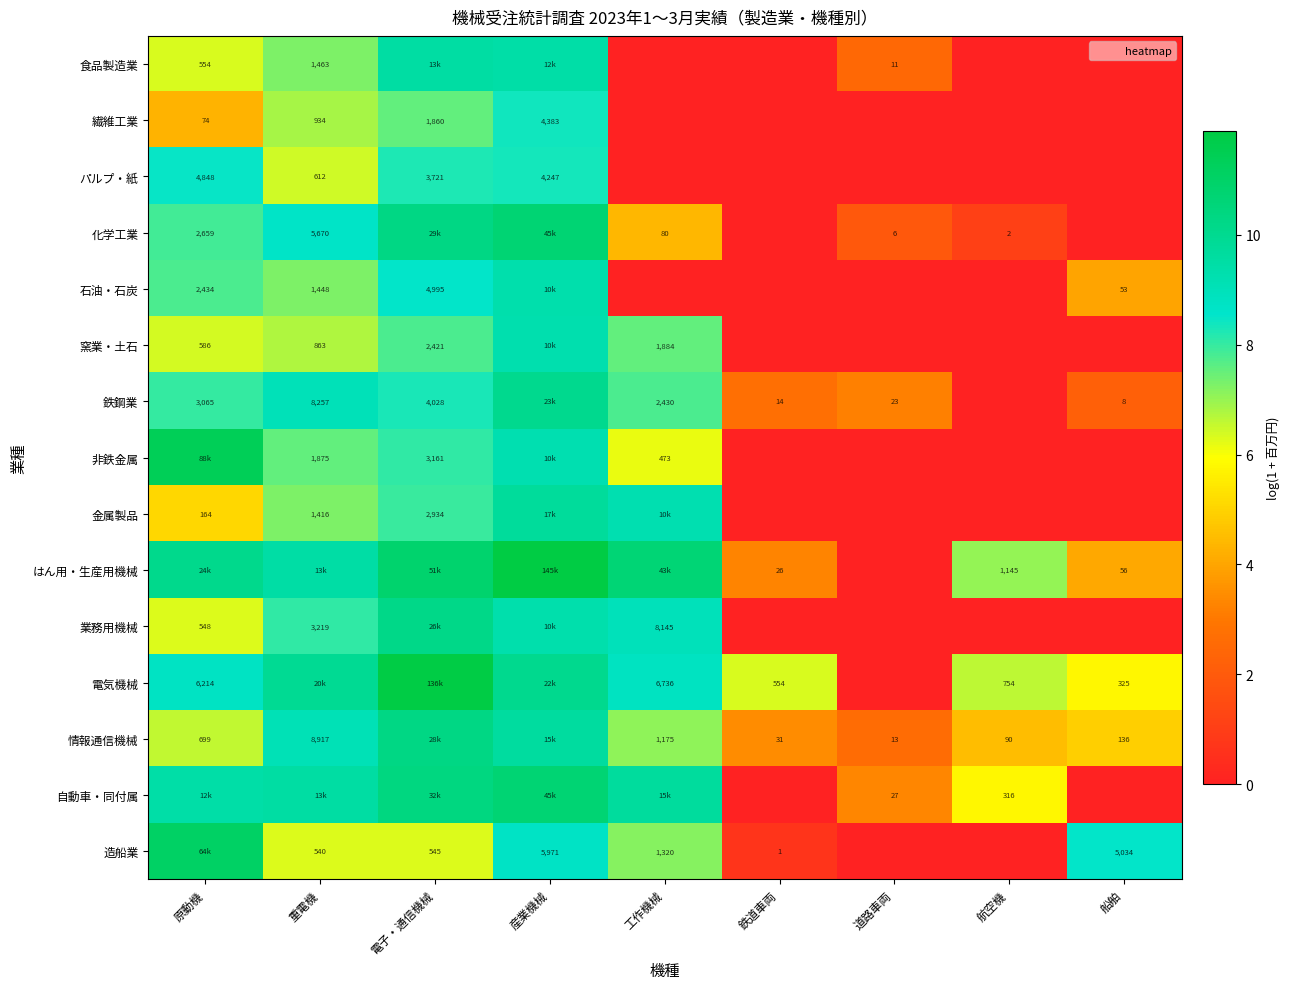

Is the value of はん用・生産用機械 at 工作機械 greater than the value of 非鉄金属 at 重電機?

Yes